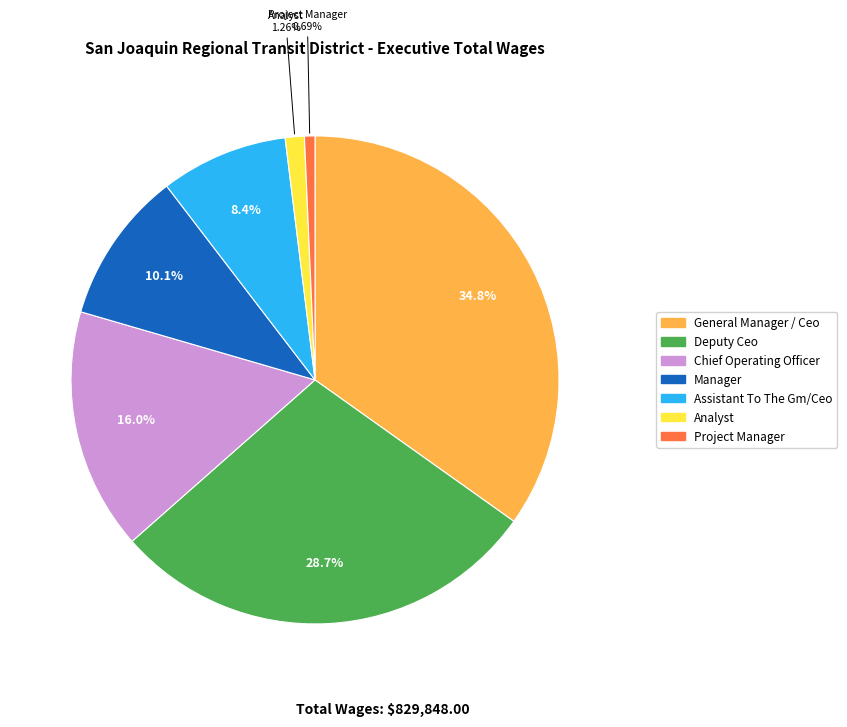

How many segments does this pie chart have?

7